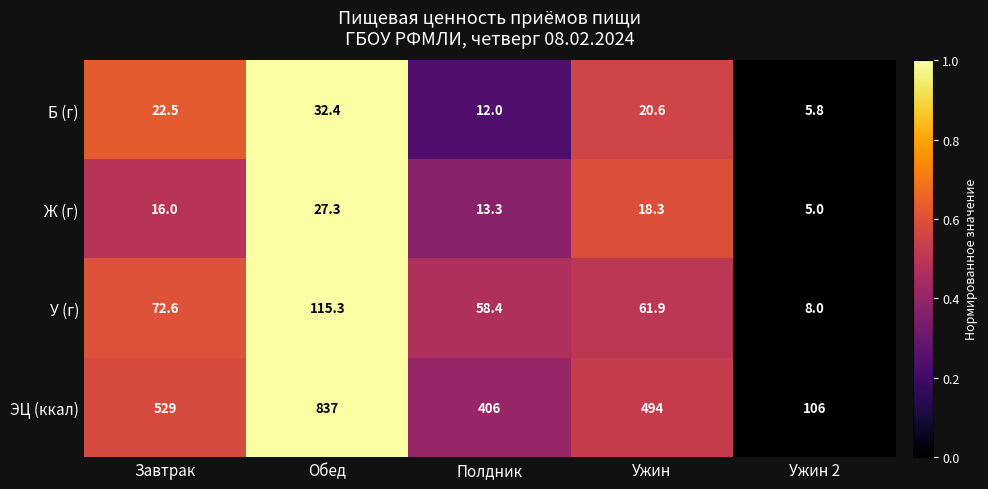

What is the total value across all series at Завтрак?

640.1